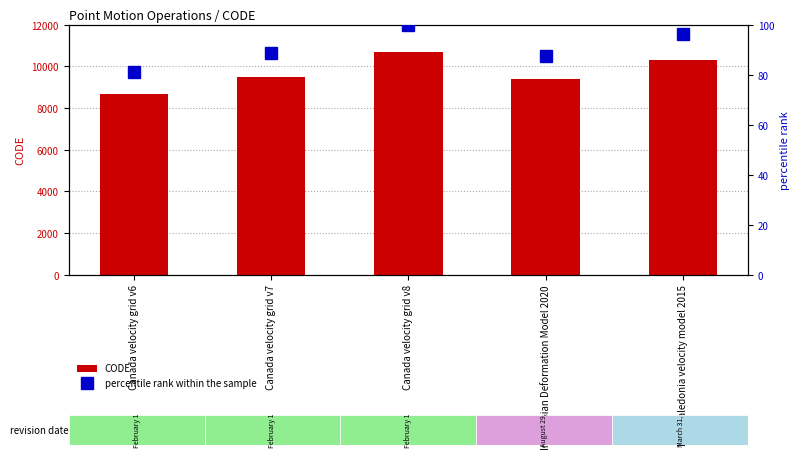

What is the average value of the percentile rank within the sample series?

90.7